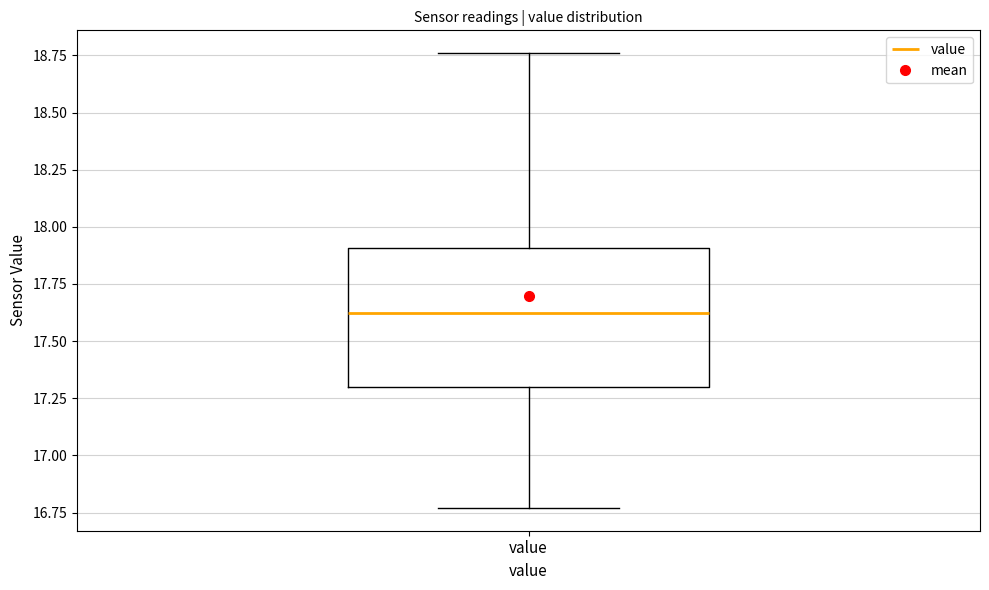

Read this box plot against the y-axis: the position of the median line, the range covered by the box, and the ends of both whiskers. The values are not printed on the chart, so give them approximately, as read against the axis.

median 17.65, box 17.30 to 17.90, whiskers 16.75 to 18.75